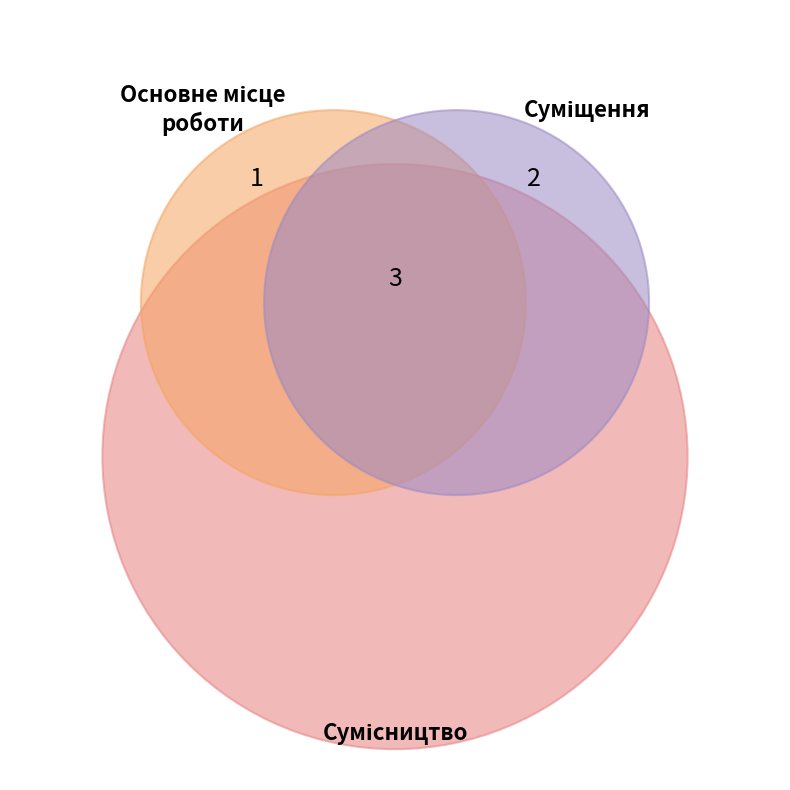

What is the change in value from Суміщення to Сумісництво?

+1